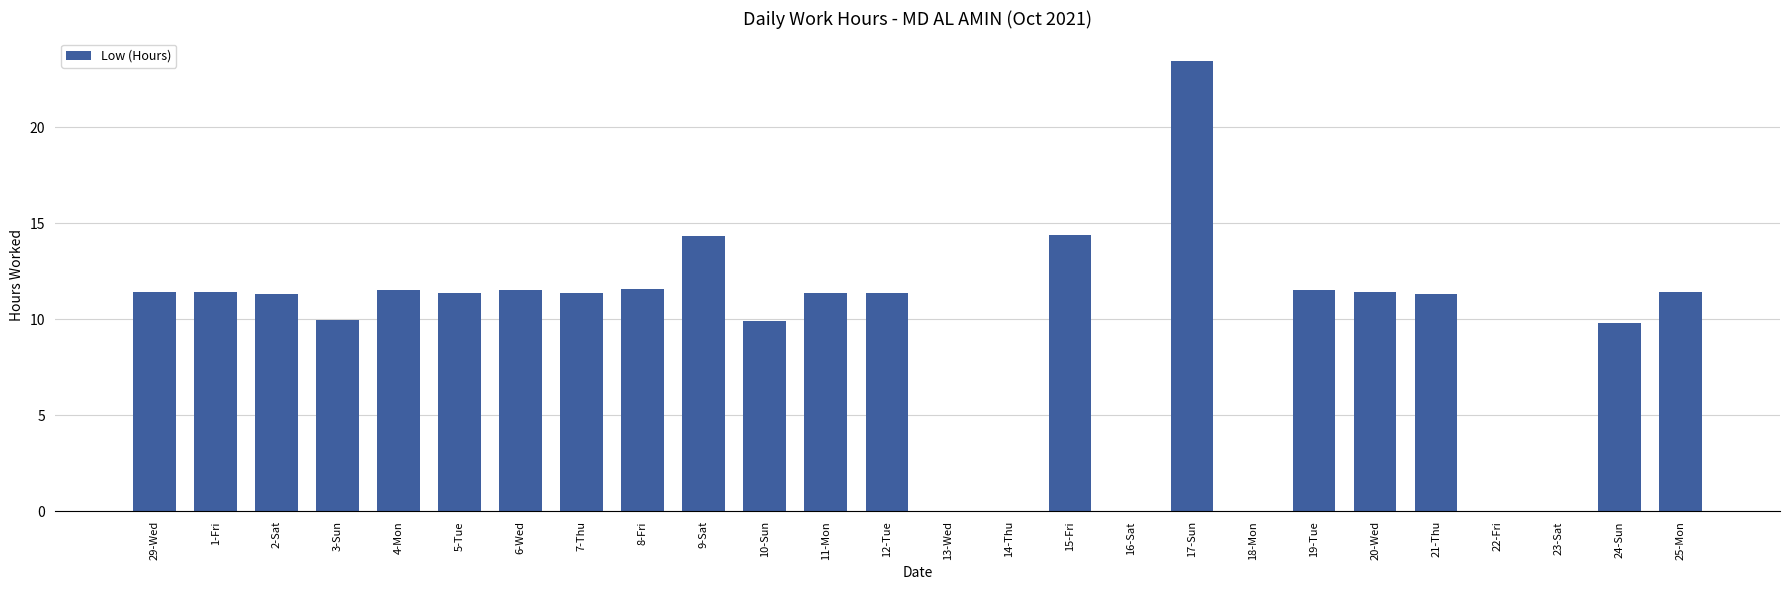

What is the change in value from 17-Sun to 23-Sat?

-23.4